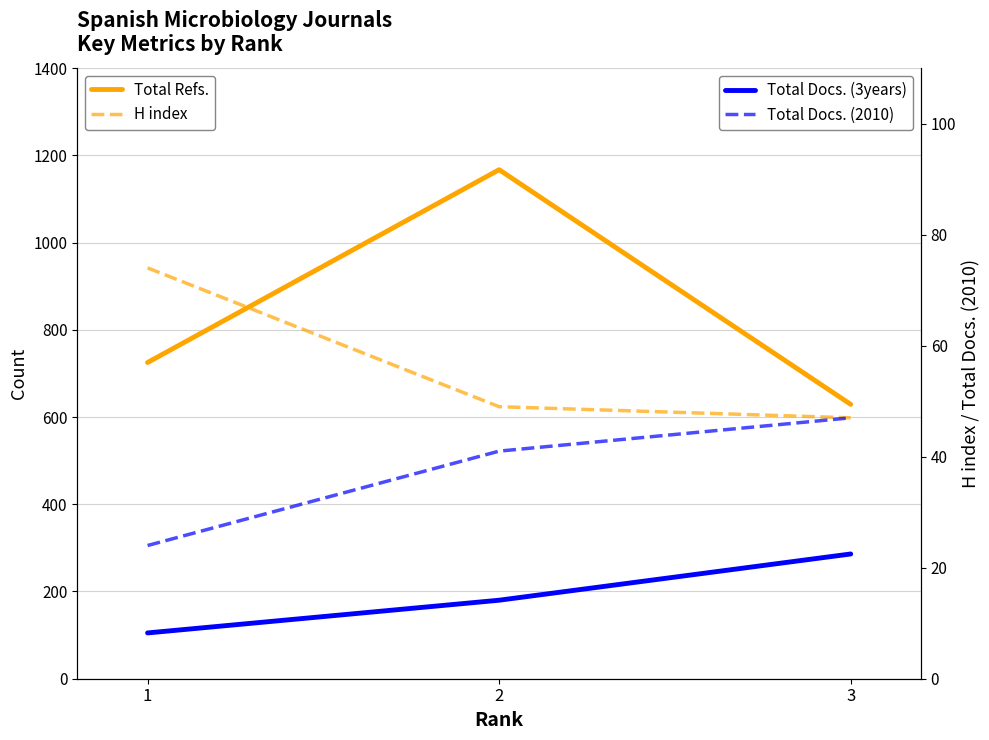

What is the minimum value for Total Refs.?

629